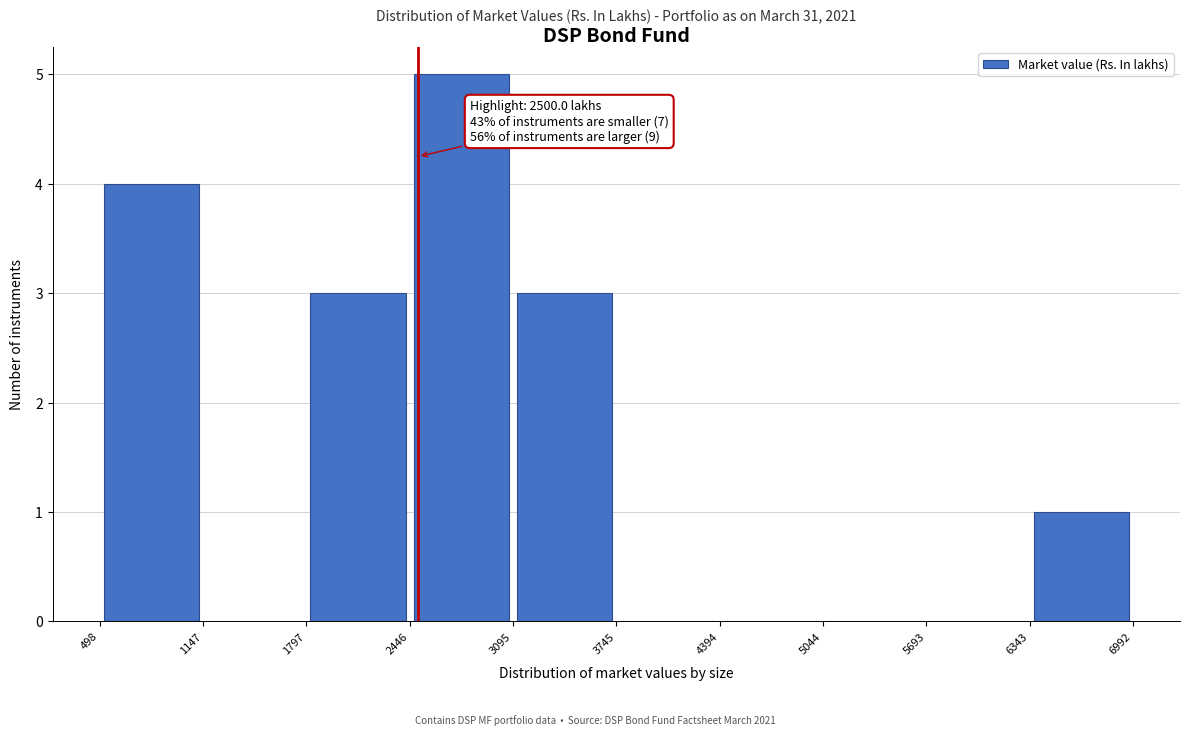

Which range on the x-axis has the tallest bar?

2446 to 3095